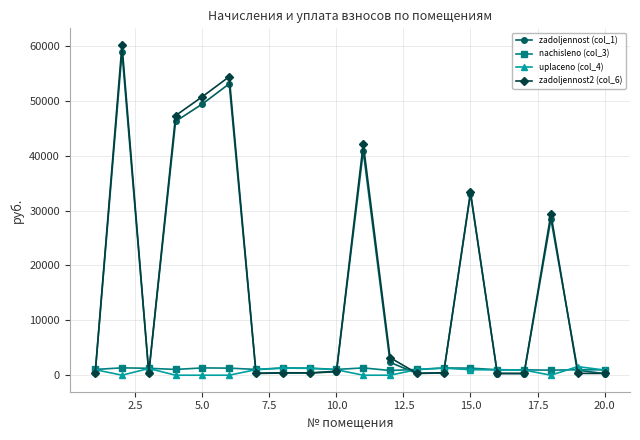

What is the value of the nachisleno (col_3) point at the 2nd from the left?

1338.8